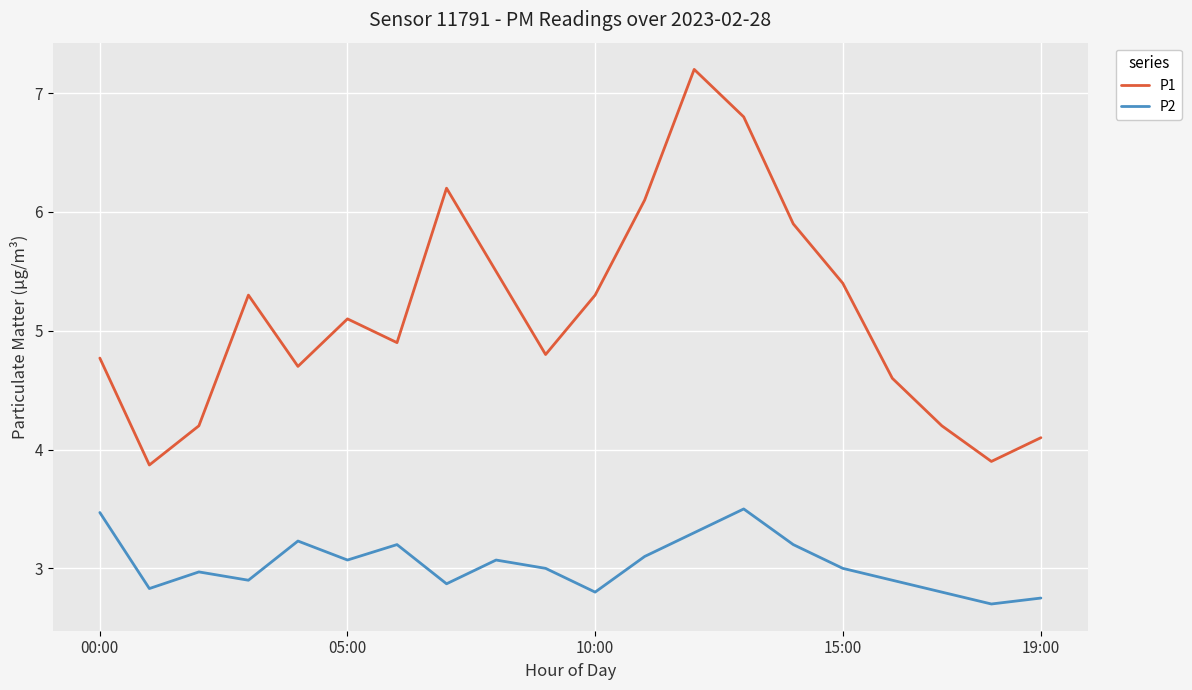

What is the minimum value for P1?

3.9